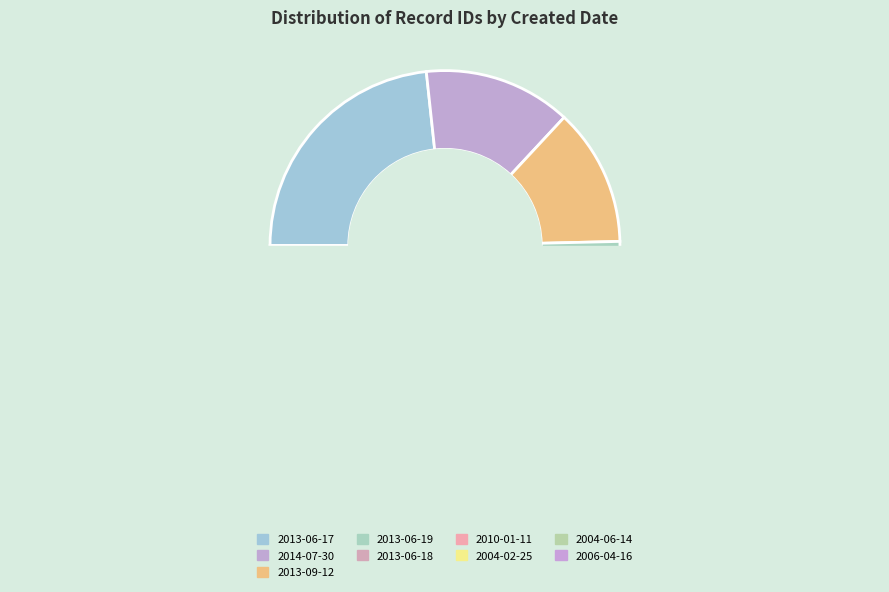

The 2013-06-19 slice represents 24% of the pie. True or false?

False